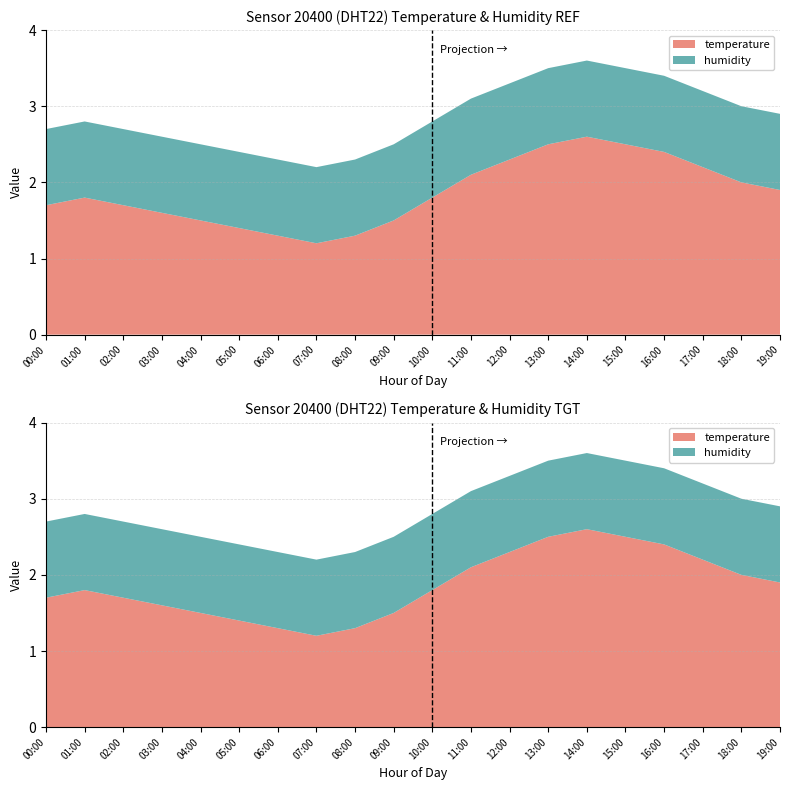

Reading right to left, extract all data points from this chart.

temperature: 19:00=1.9	18:00=2.0	17:00=2.2	16:00=2.4	15:00=2.5	14:00=2.6	13:00=2.5	12:00=2.3	11:00=2.1	10:00=1.8	09:00=1.5	08:00=1.3	07:00=1.2	06:00=1.3	05:00=1.4	04:00=1.5	03:00=1.6	02:00=1.7	01:00=1.8	00:00=1.7
humidity: 19:00=1.0	18:00=1.0	17:00=1.0	16:00=1.0	15:00=1.0	14:00=1.0	13:00=1.0	12:00=1.0	11:00=1.0	10:00=1.0	09:00=1.0	08:00=1.0	07:00=1.0	06:00=1.0	05:00=1.0	04:00=1.0	03:00=1.0	02:00=1.0	01:00=1.0	00:00=1.0